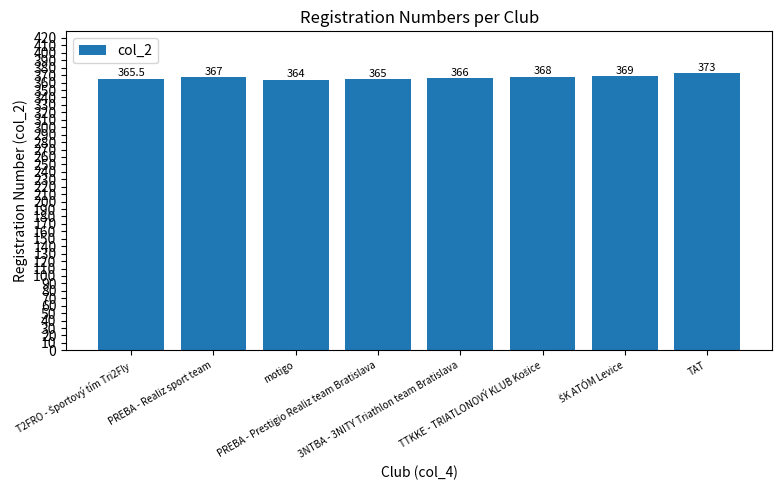

What is the smallest value displayed?

364.0